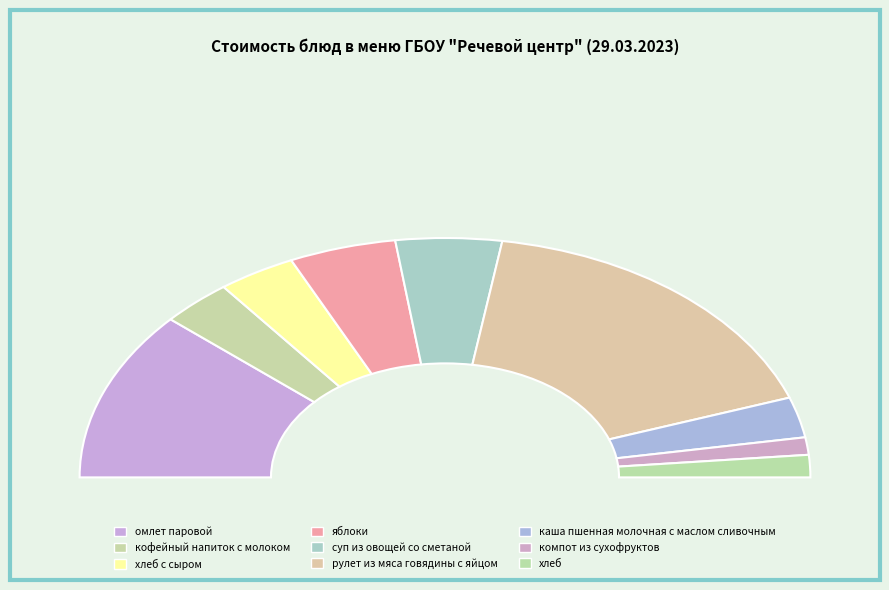

Is there any slice that represents more than half of the pie?

No